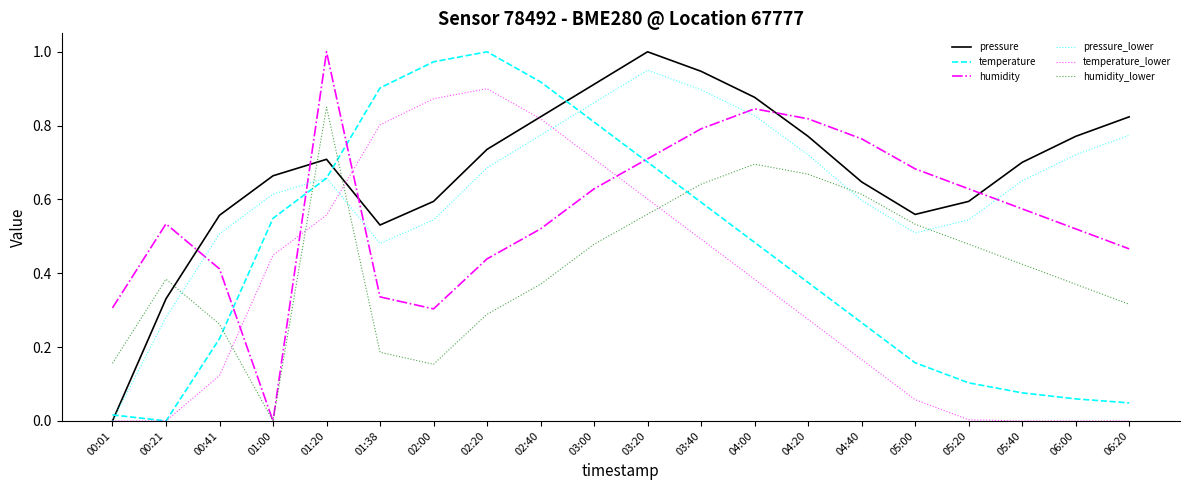

How many lines are shown in the chart?

6